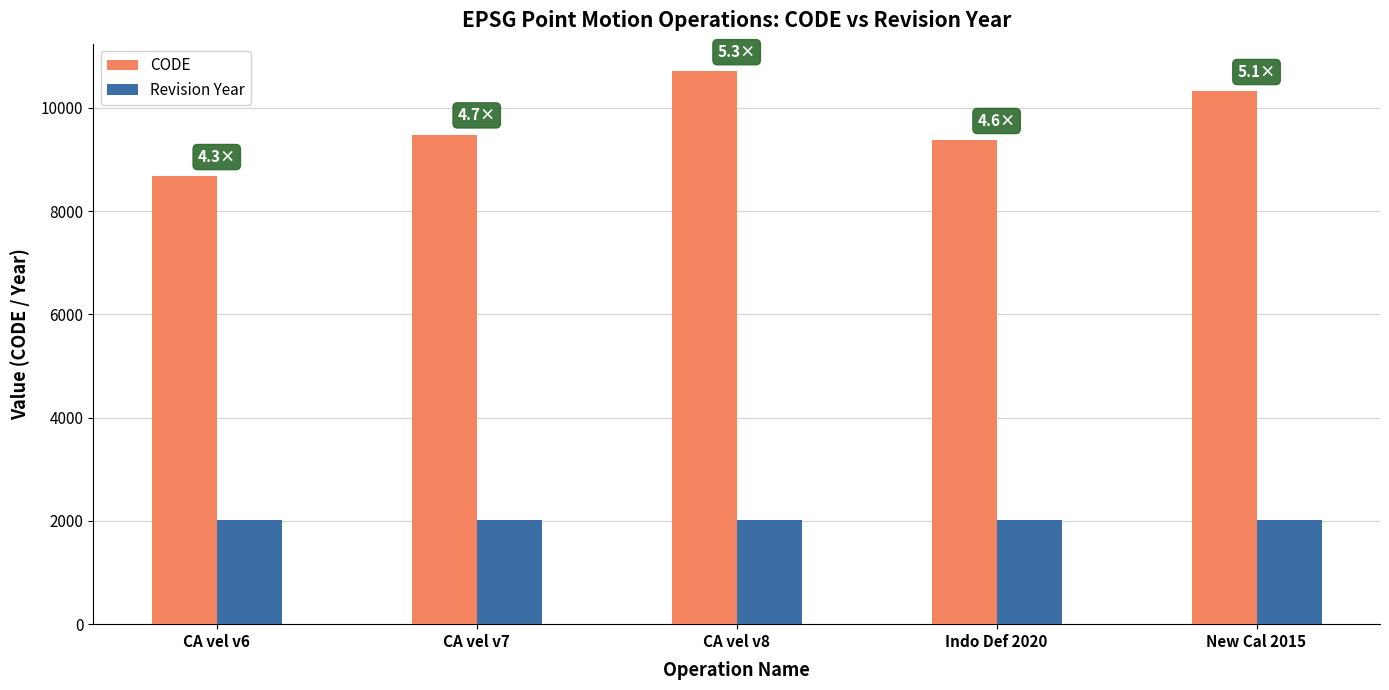

What is the difference between the second highest and minimum values in the Revision Year series?

5